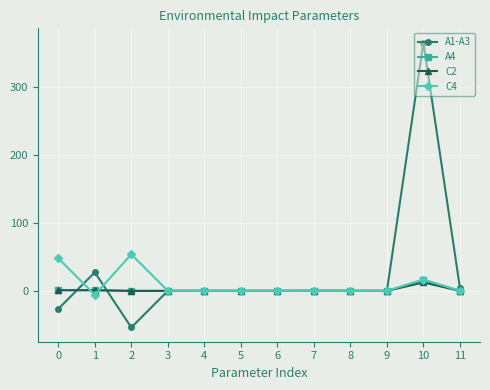

True or false: A4 has a value of 0.0 at 8.

True